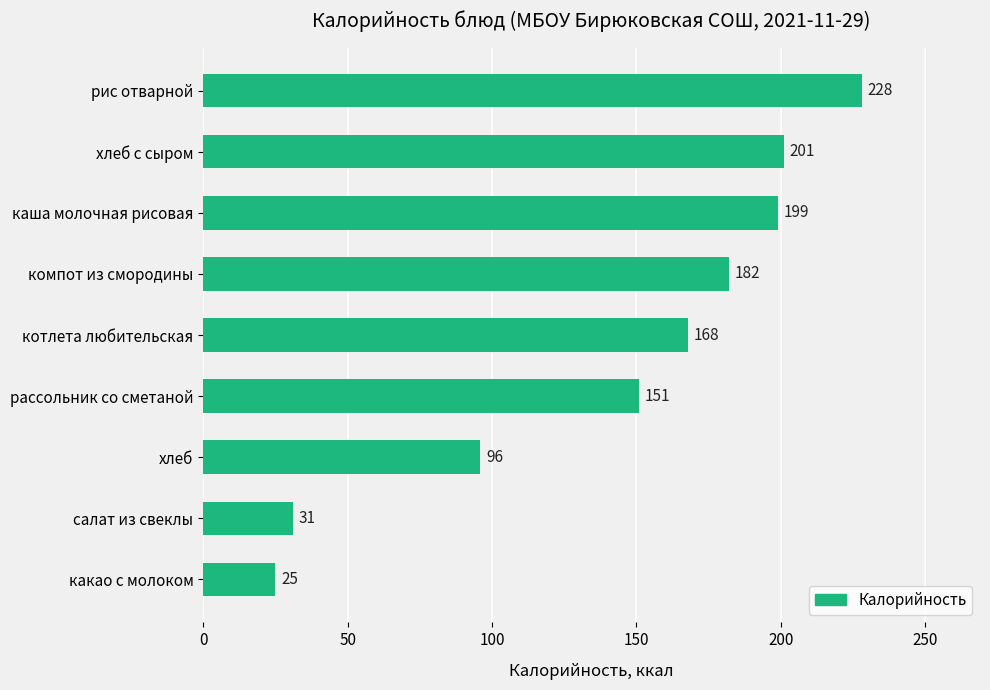

Is it true that the value at какао с молоком is 10?

False